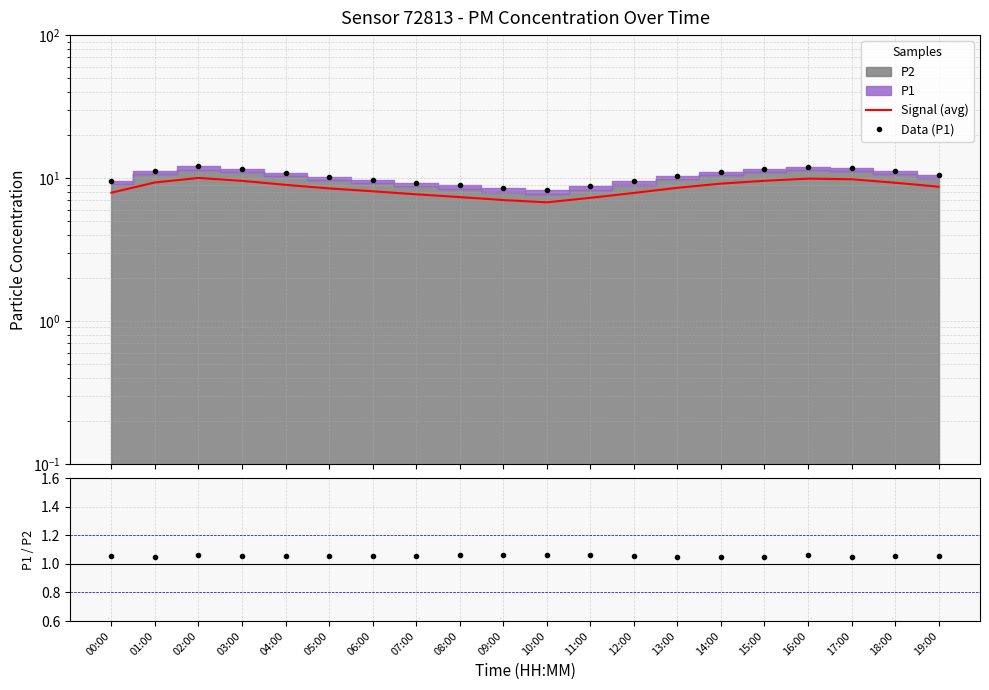

True or false: P1/P2 has more than 1 points higher than both neighbors.

True